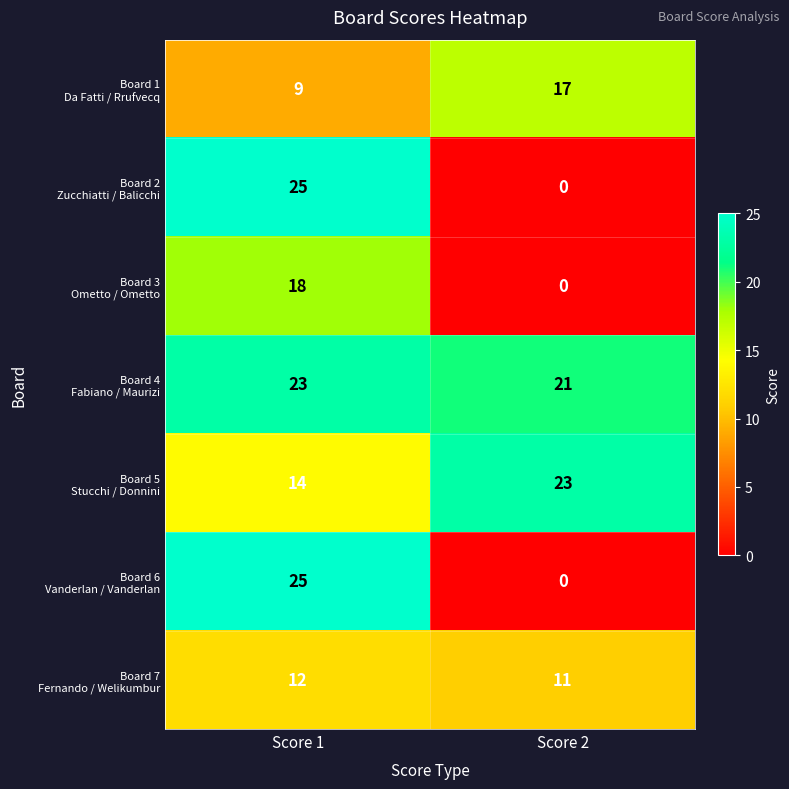

At which category is the sum across all series the highest?

Score 1